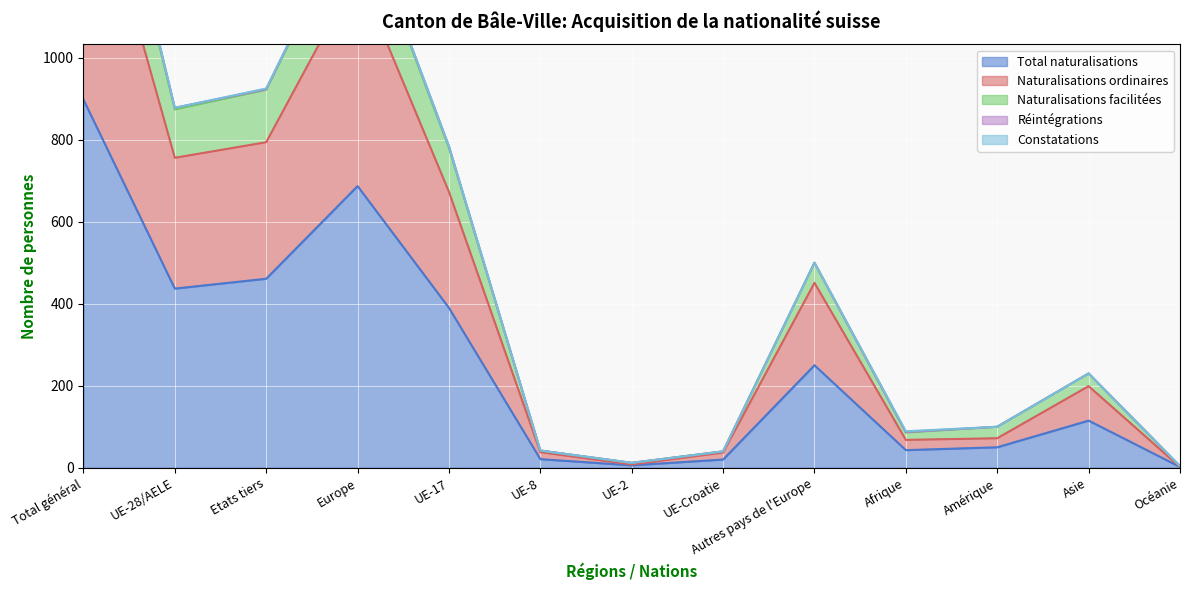

Is it true that Total naturalisations equals 115 at Asie?

True